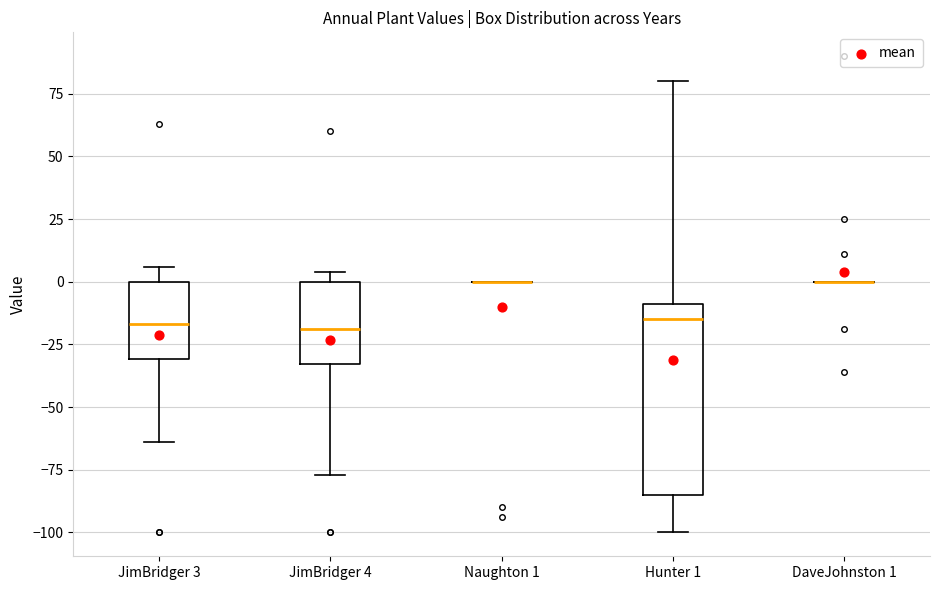

Reading left to right, read every box against the y-axis: the position of its median line, the range the box covers, and the ends of its whiskers. The values are not printed on the chart, so give them approximately, as read against the axis.

JimBridger 3: median -15, box -30 to 0, whiskers -65 to 5
JimBridger 4: median -20, box -35 to 0, whiskers -75 to 5
Naughton 1: box collapsed to a line at 0, whiskers 0 to 0
Hunter 1: median -15, box -85 to -10, whiskers -100 to 80
DaveJohnston 1: box collapsed to a line at 0, whiskers 0 to 0